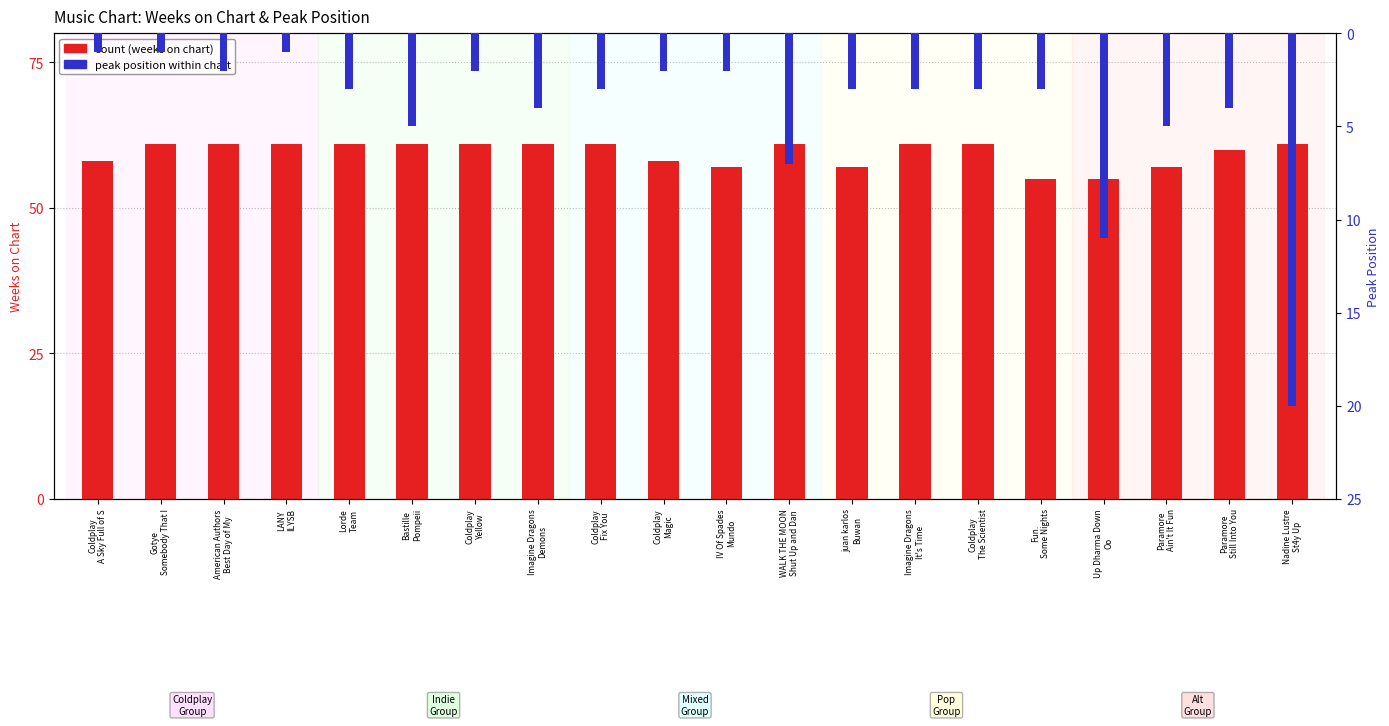

The peak position (rank) series shows 5 at Bastille
Pompeii. True or false?

True